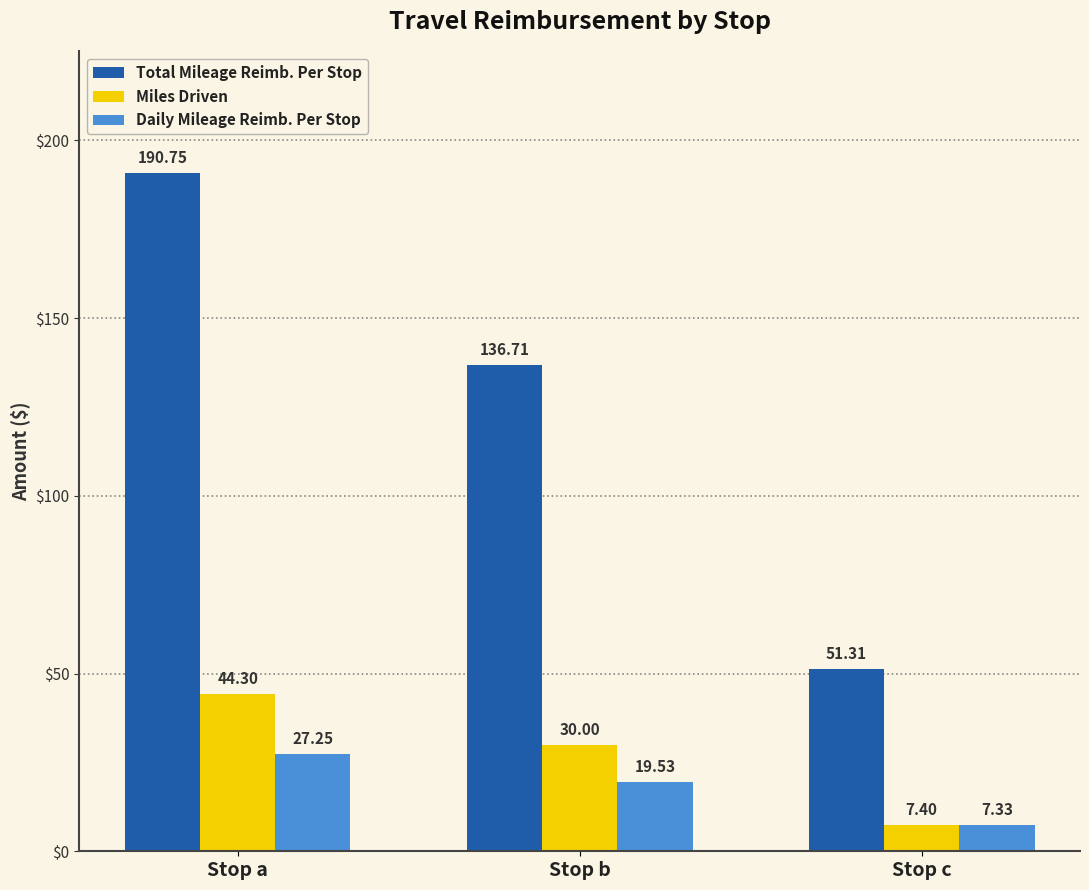

What is the value of the Miles Driven bar at the 1st from the left?

44.3